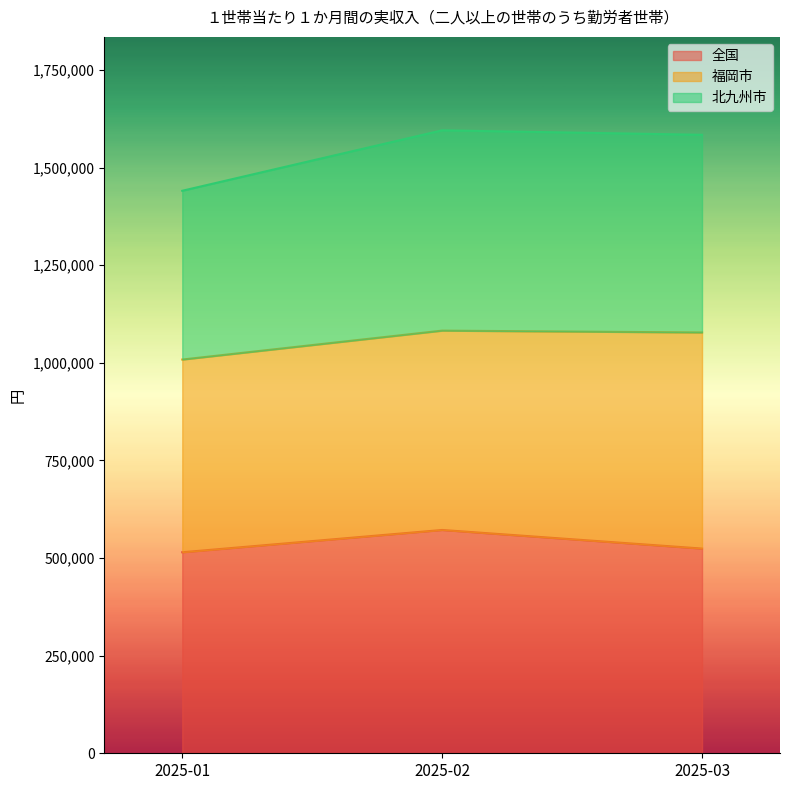

What is the smallest value displayed?

514877